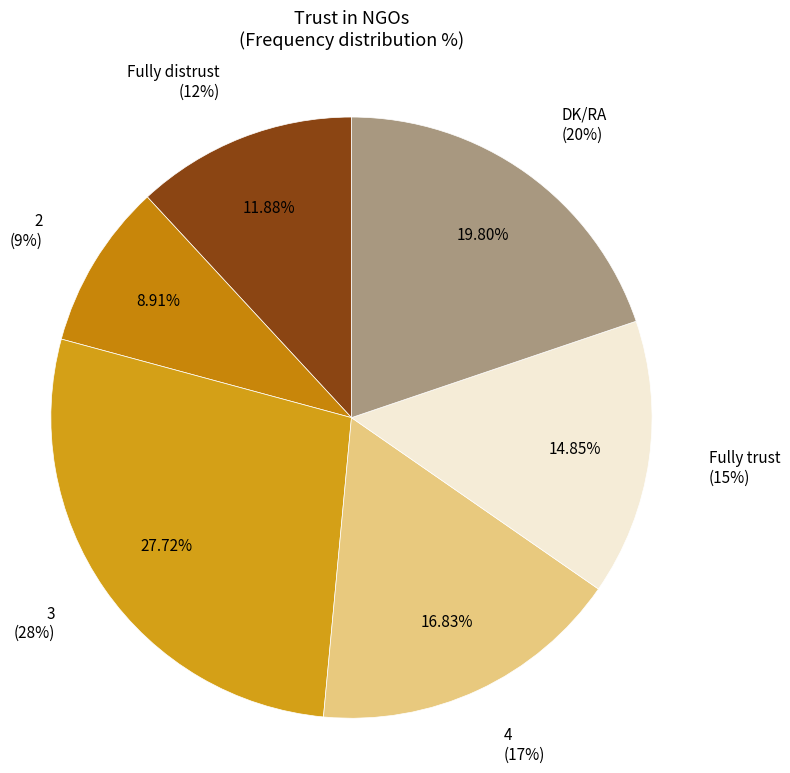

Combined, what portion of the pie is 3 and 4?

44.6%